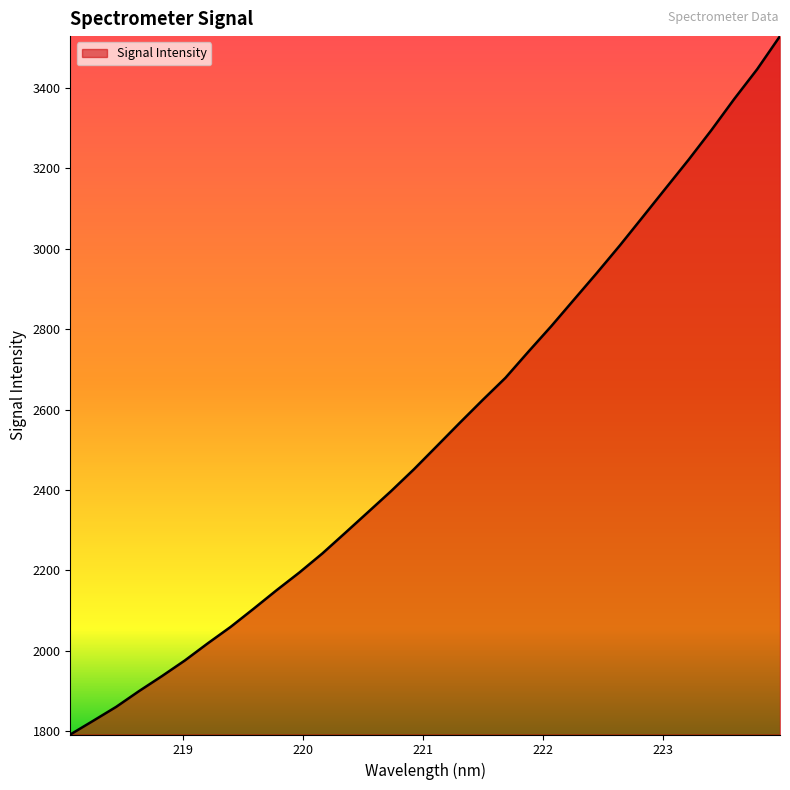

What is the maximum value shown in the chart?

3528.2